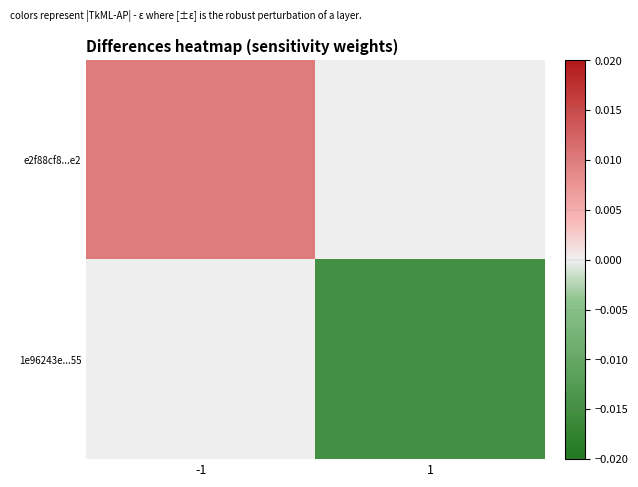

Rank the series by their average value, from highest to lowest.

e2f88cf8...e2, 1e96243e...55